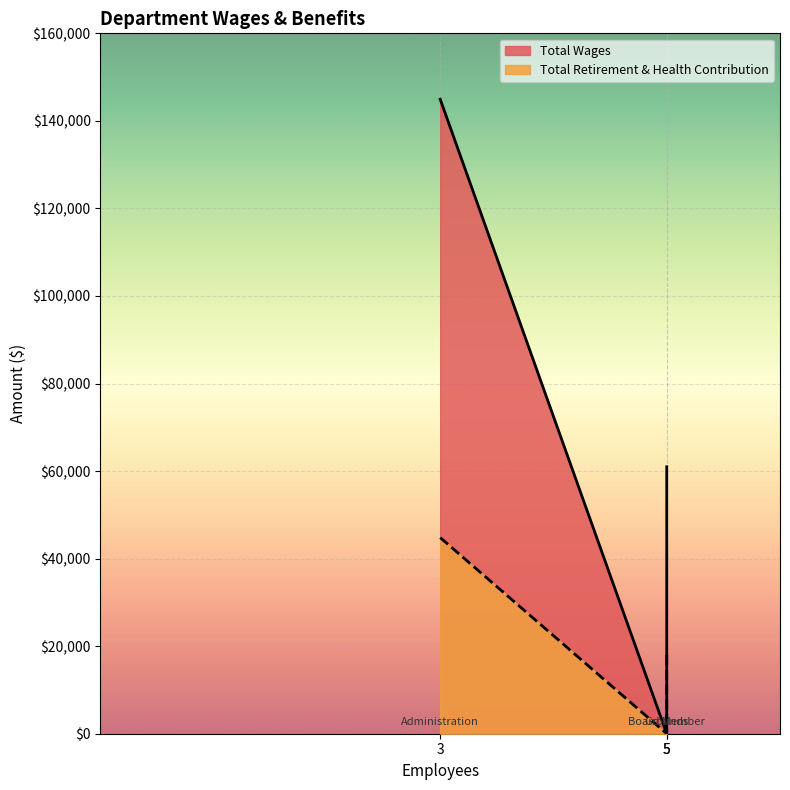

What is the difference between the Total Retirement & Health Contribution values at Administration and Board Member?

44801